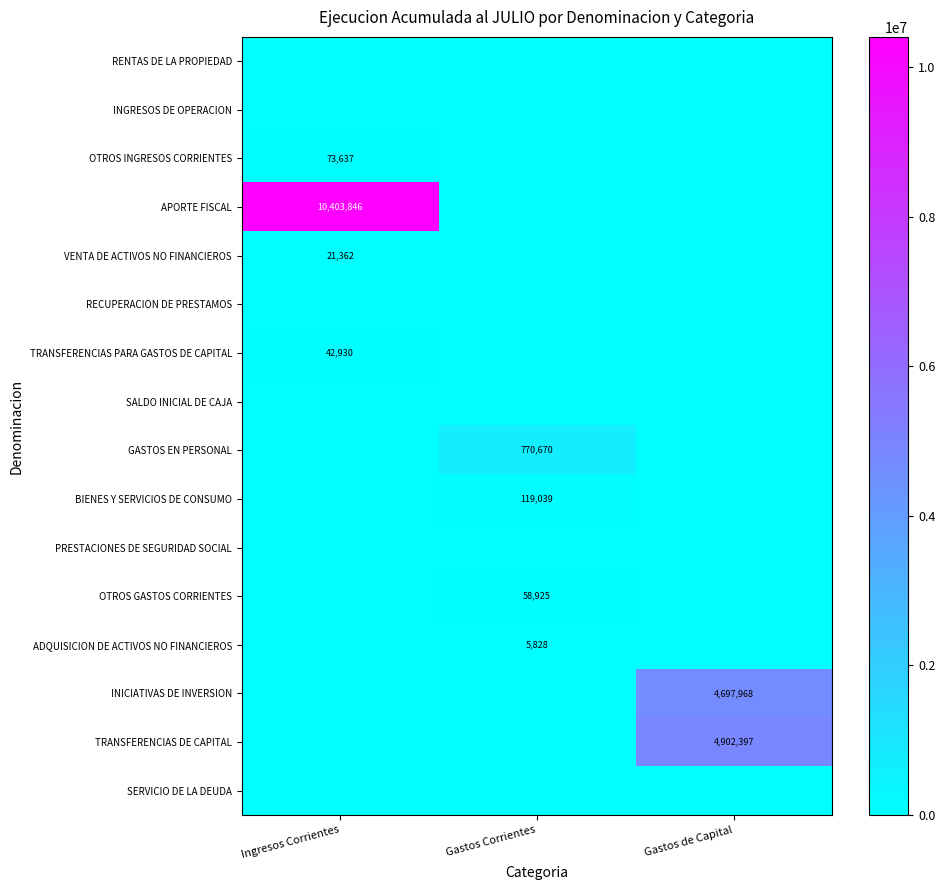

The value of TRANSFERENCIAS PARA GASTOS DE CAPITAL at Ingresos Corrientes is 42930. True or false?

True